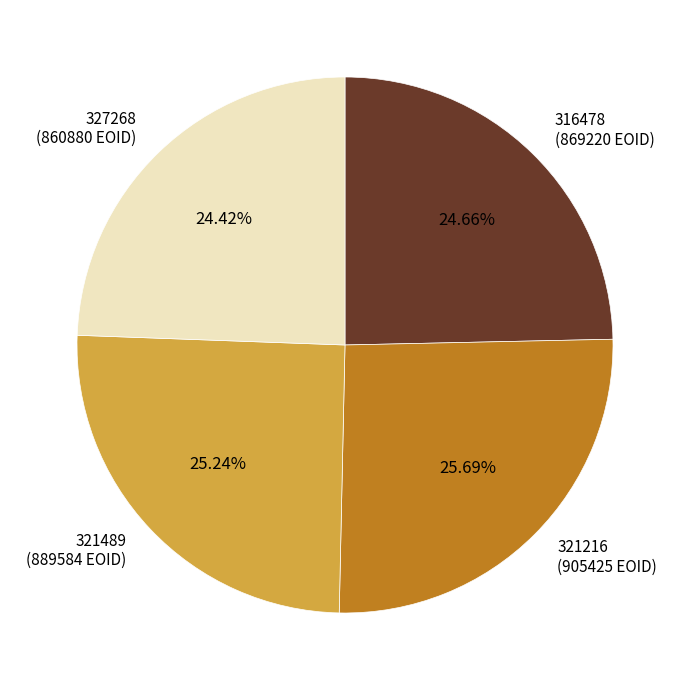

Does 327268 (860880 EOID) represent more than half of the total?

No